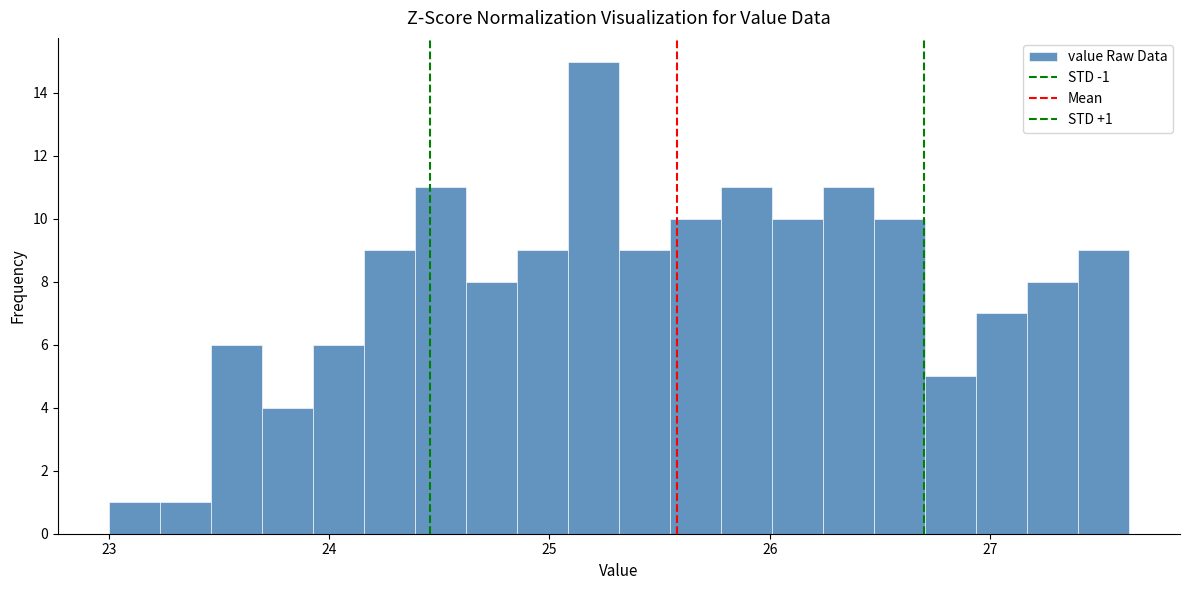

Around what value on the x-axis is the tallest bar? Give the approximate position of its centre, as read against the axis.

25.2